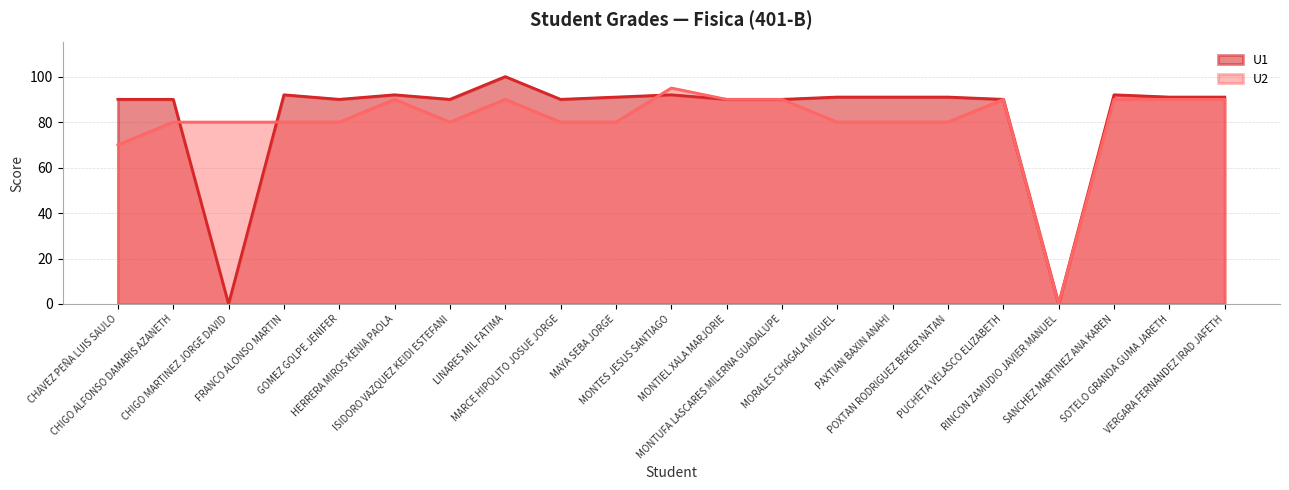

List the series in order of their peak value, lowest first.

U2, U1